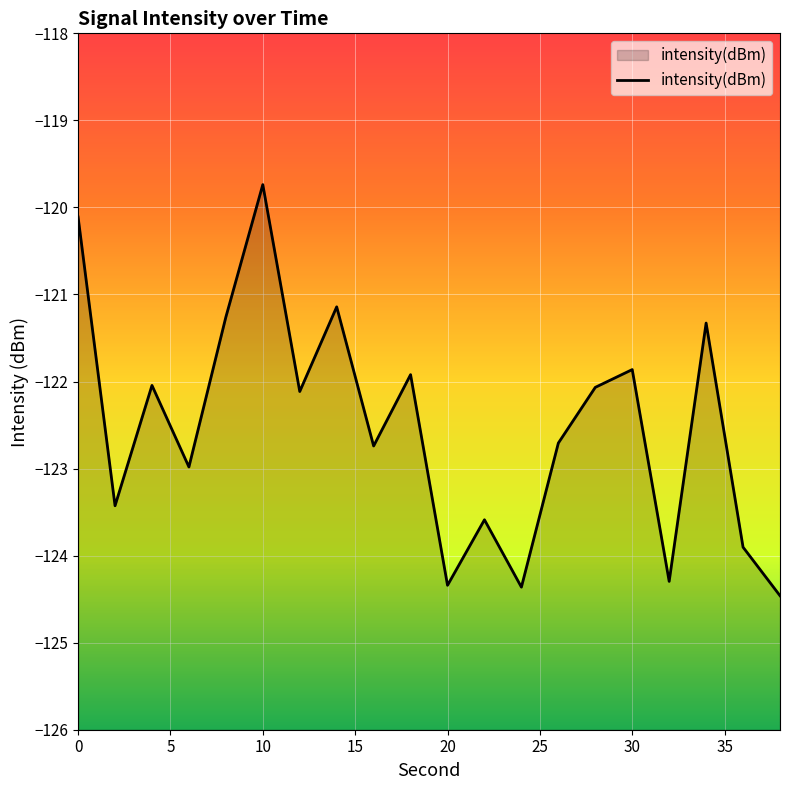

What is the sum of the values at 0 and 20?

-244.5